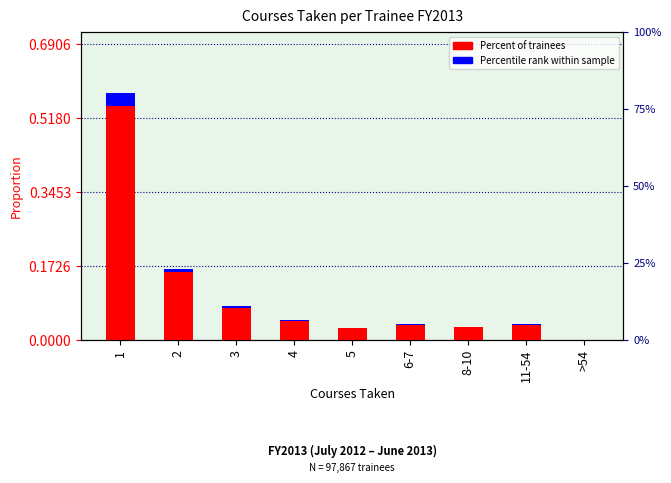

Between 6-7 and 5, which is larger?

6-7